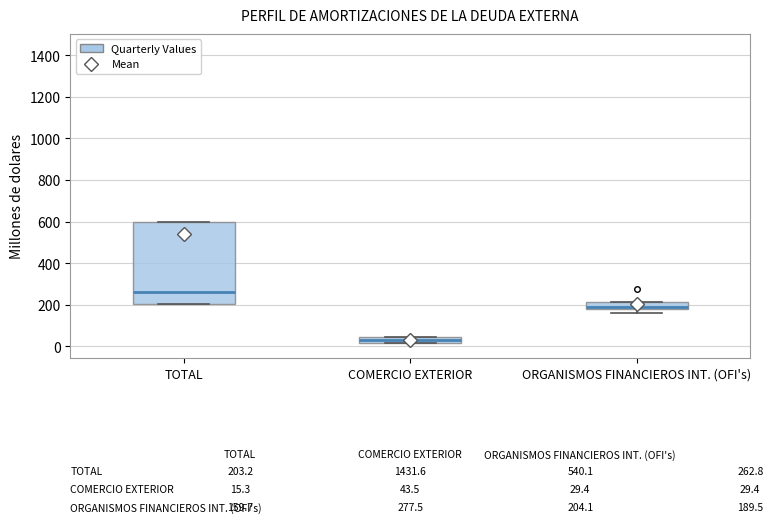

Comparing the boxes themselves (not the whiskers), which one is the tallest?

TOTAL